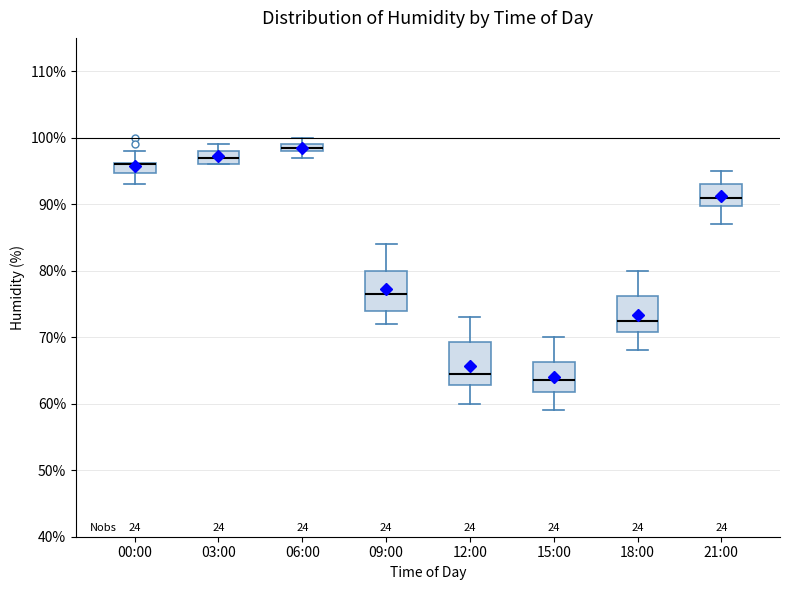

Where does the lower whisker of the box for 09:00 end on the y-axis? The values are not printed on the chart, so give them approximately, as read against the axis.

72